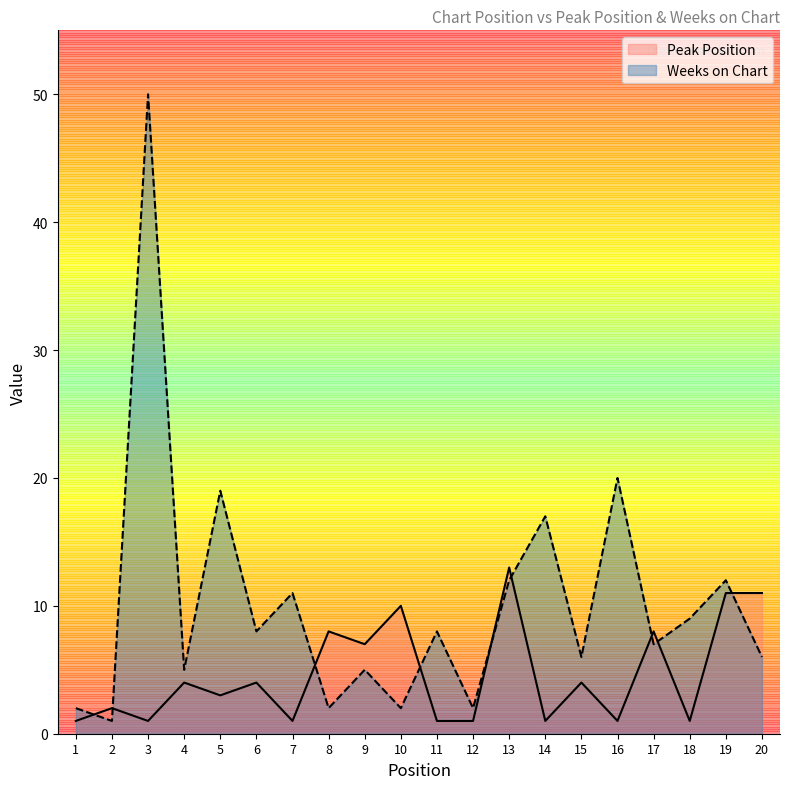

Which series has the largest total across all categories?

Weeks on Chart